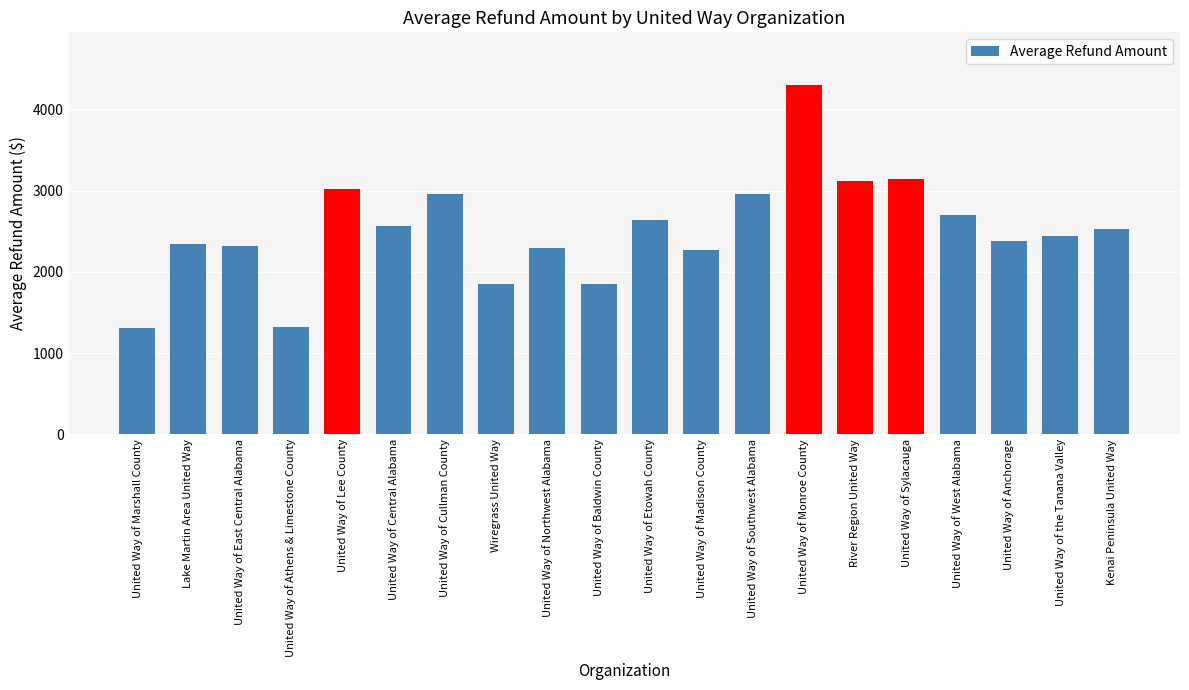

Between United Way of Baldwin County and United Way of Northwest Alabama, which is larger?

United Way of Northwest Alabama